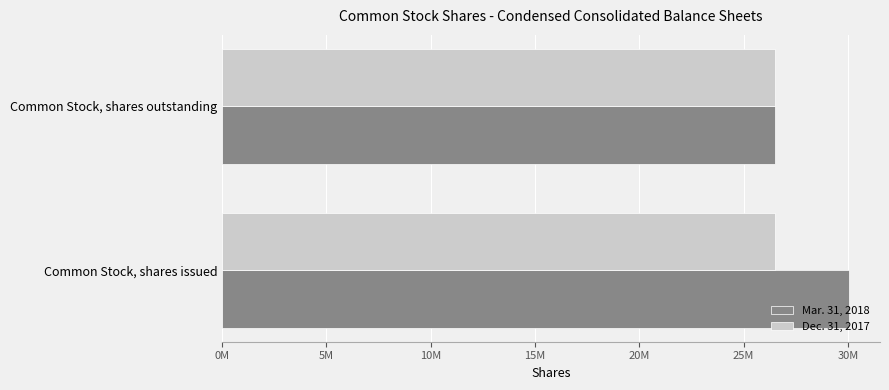

What is the difference between the maximum and minimum values in the Mar. 31, 2018 series?

3511399.0